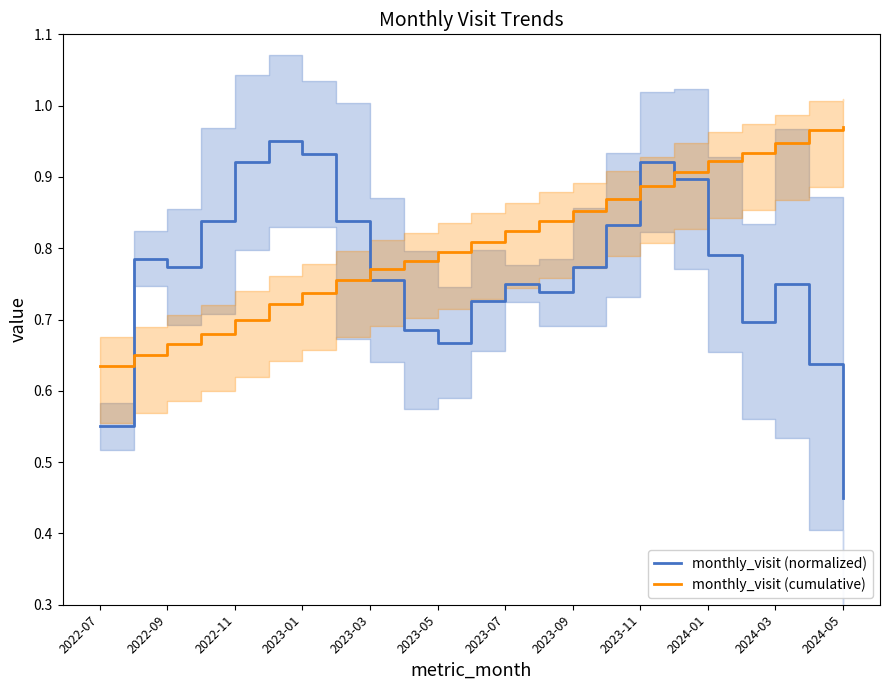

How many intersections are there between monthly_visit (cumulative) and monthly_visit (normalized)?

4